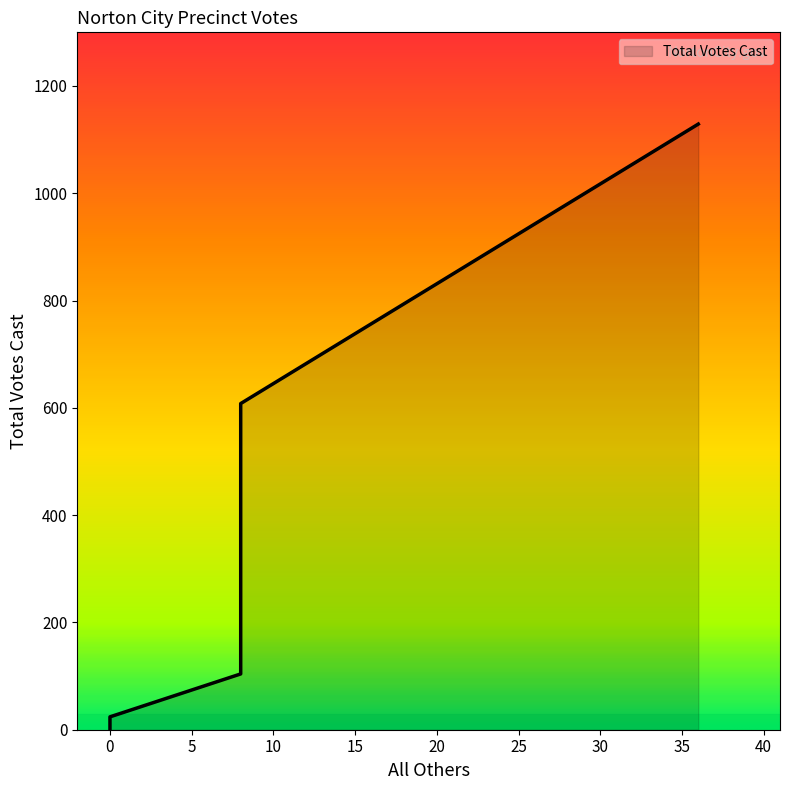

What is the sum of all values?

1865